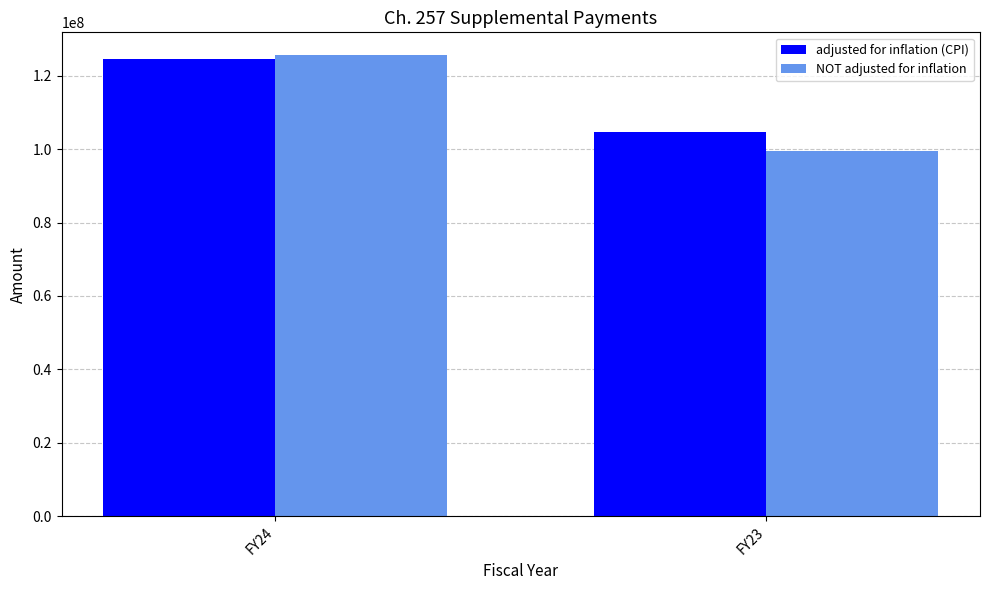

True or false: adjusted for inflation (CPI) has a value of 104781066 at FY23.

True